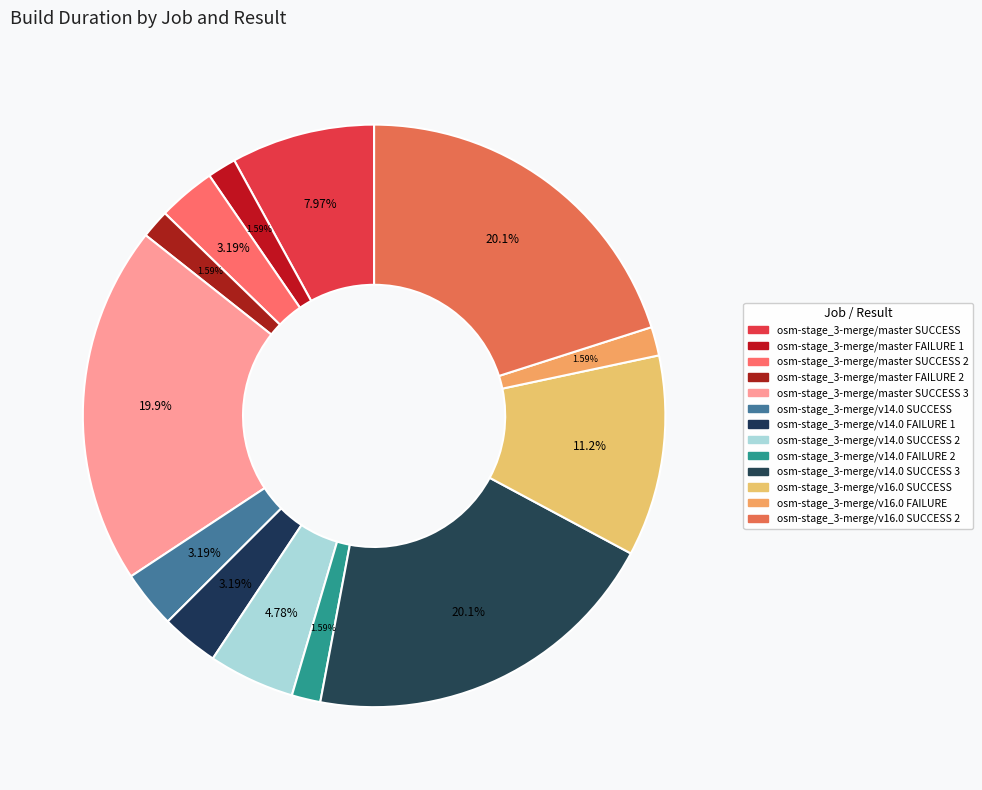

How many slices are in this pie chart?

13